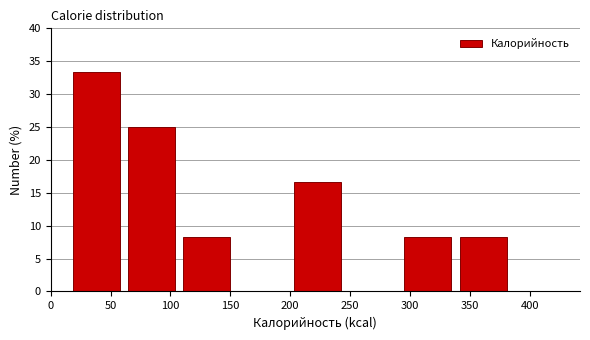

How tall is the bar that spans 15 to 60 on the x-axis? Neither the bar edges nor the heights are printed on the chart, so give them approximately, as read against the axes.

33.5